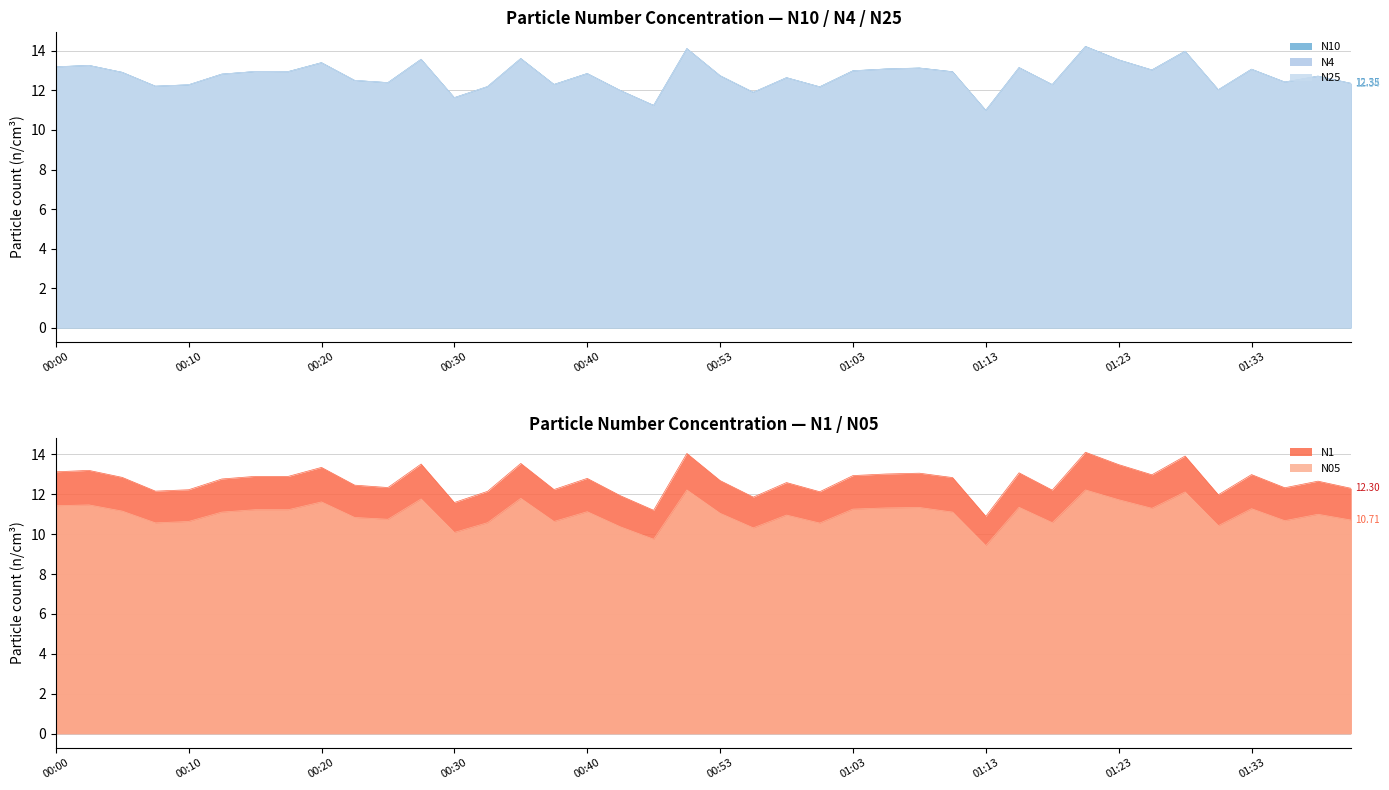

What is the value of the N25 point at the 15th from the left?

13.6